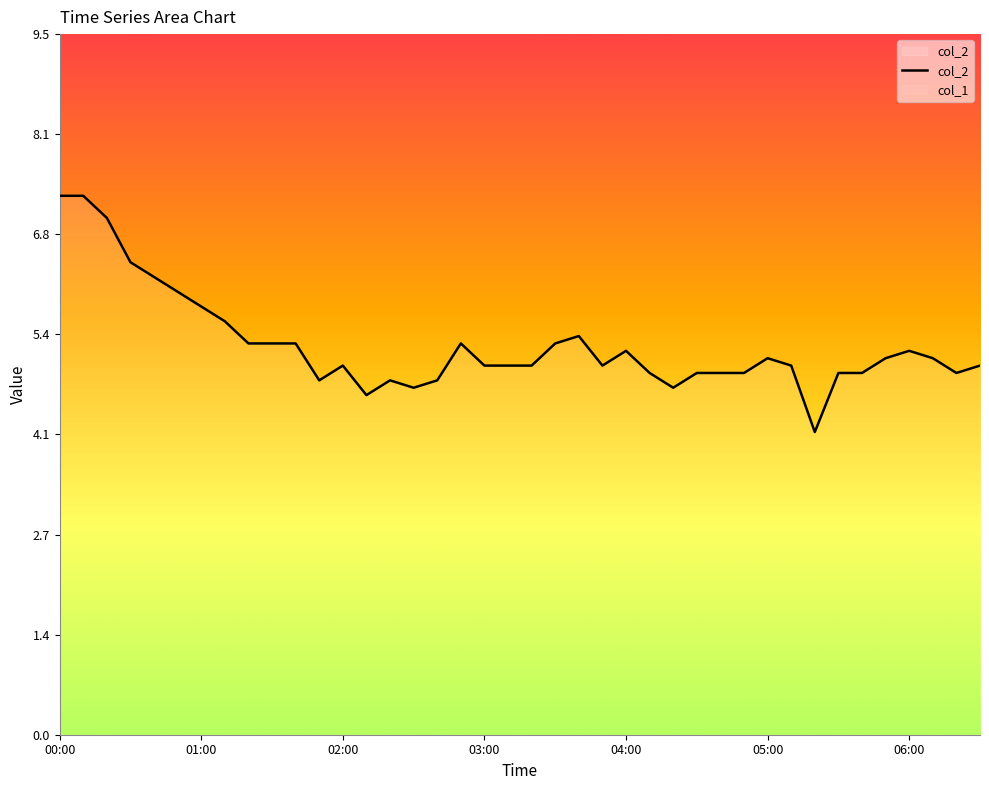

Count the number of data series in this chart.

2